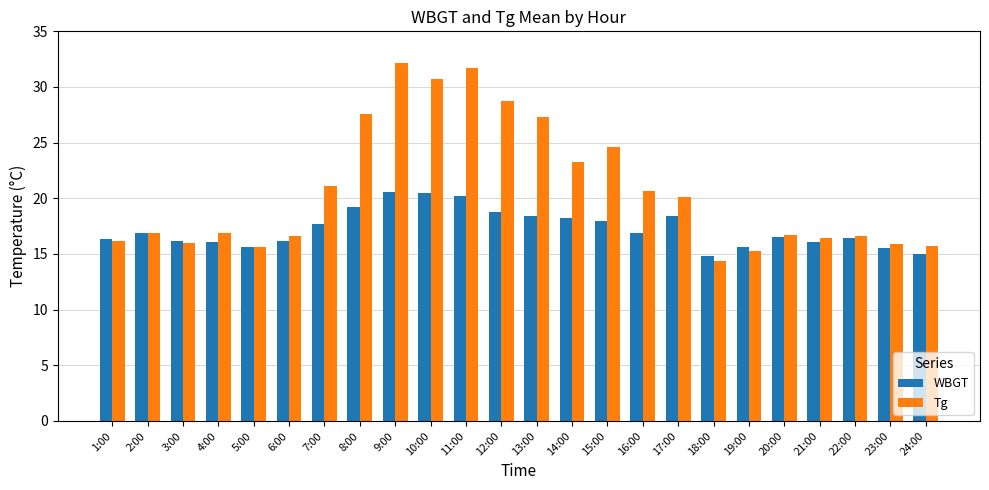

Which series has the largest total across all categories?

Tg